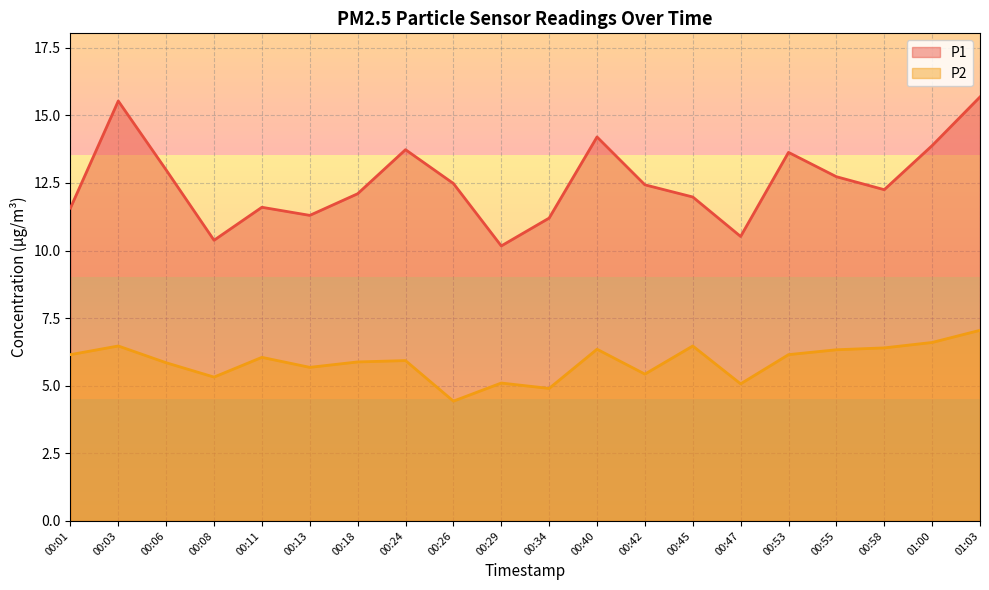

How many interior local peaks does the P1 series have?

5